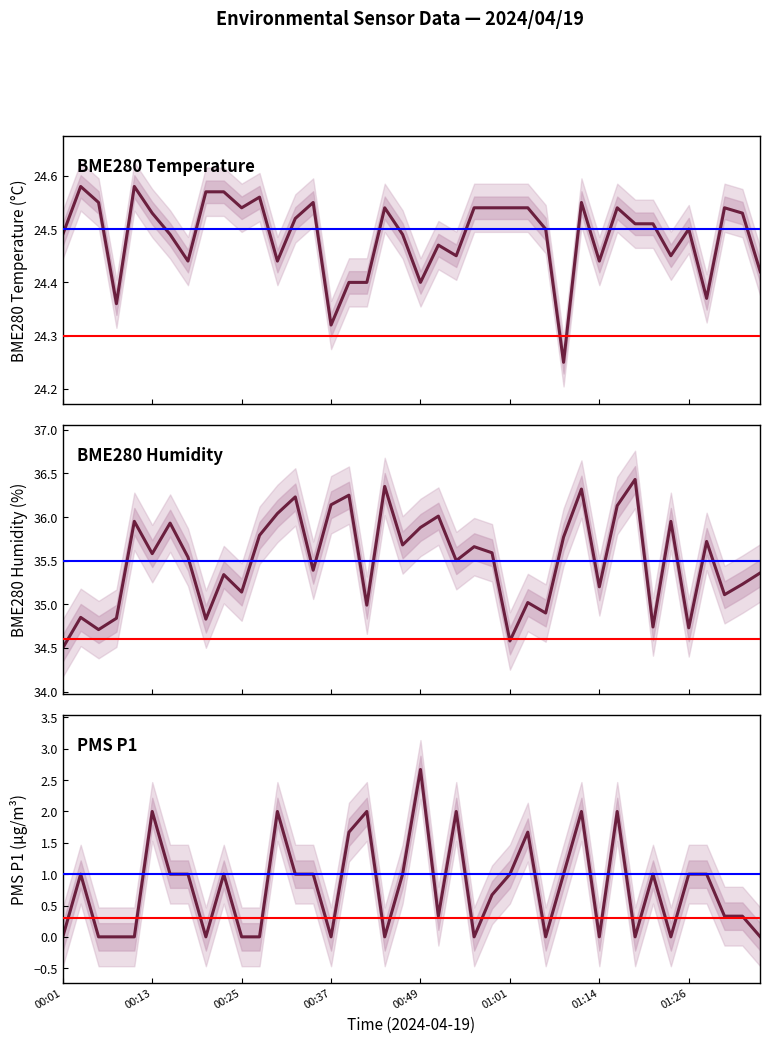

How many interior local valleys does the BME280 Humidity series have?

14